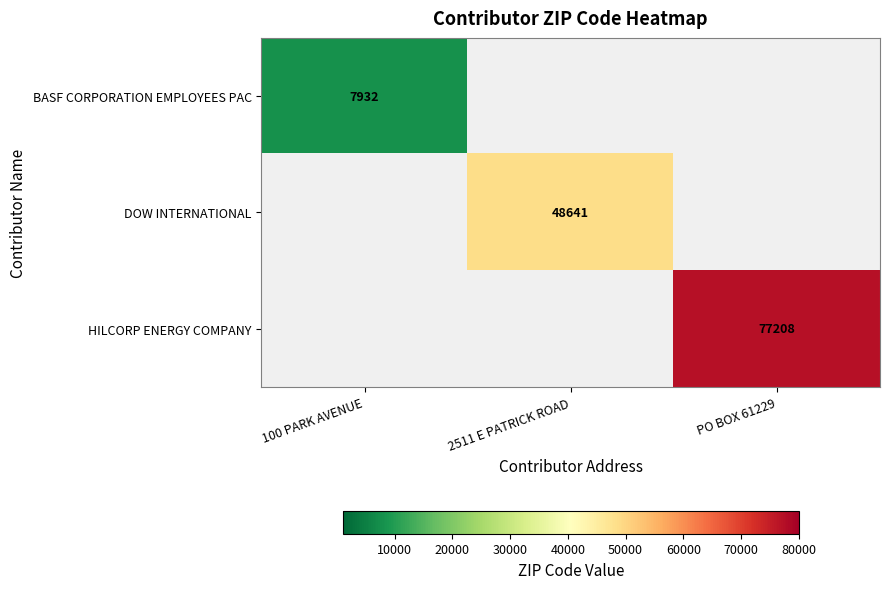

The value of BASF CORPORATION EMPLOYEES PAC at 100 PARK AVENUE is 7932. True or false?

True